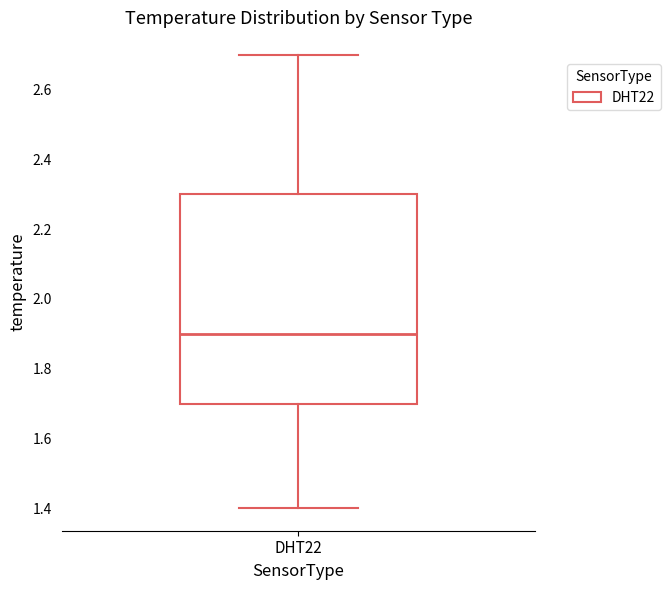

Transcribe this box plot: give where the median line is, the range the box spans, and where the two whiskers end, as read against the y-axis. The values are not printed on the chart, so give them approximately, as read against the axis.

median 1.9, box 1.7 to 2.3, whiskers 1.4 to 2.7